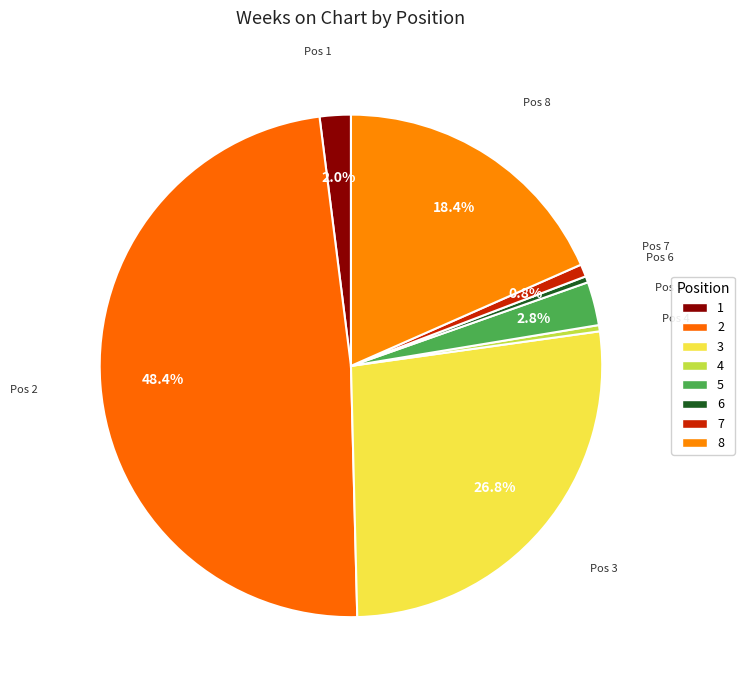

Does any single category account for the majority?

No